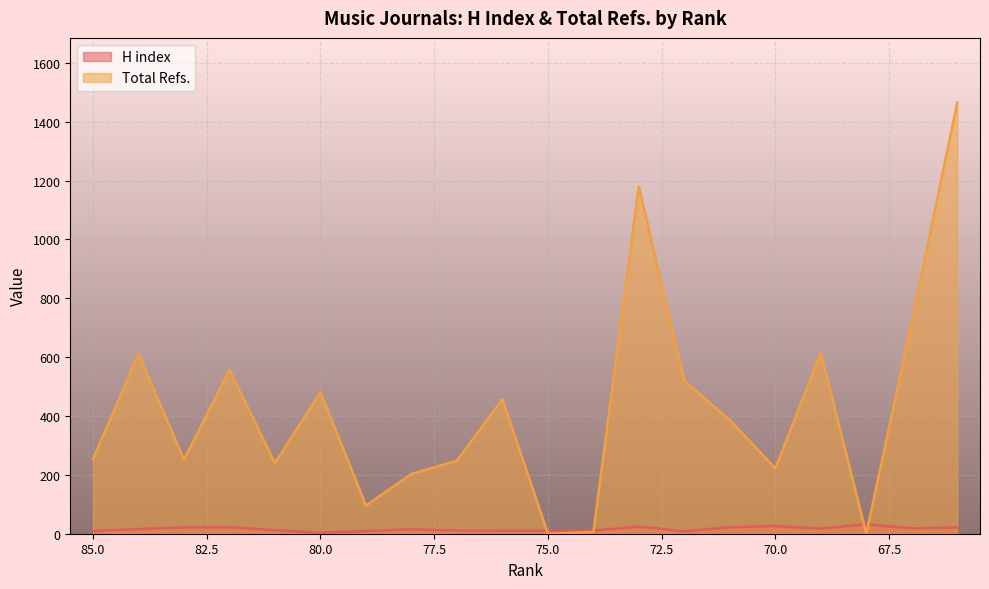

At how many categories does at least one series exceed 127?

16